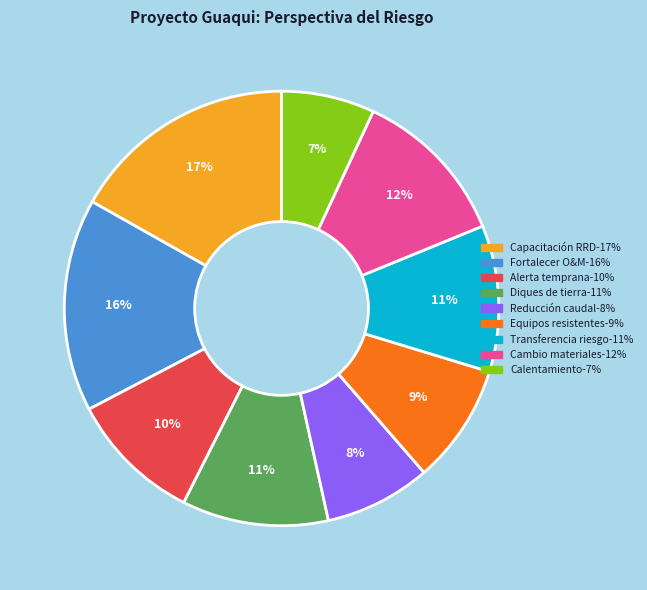

Is there any slice that represents more than half of the pie?

No